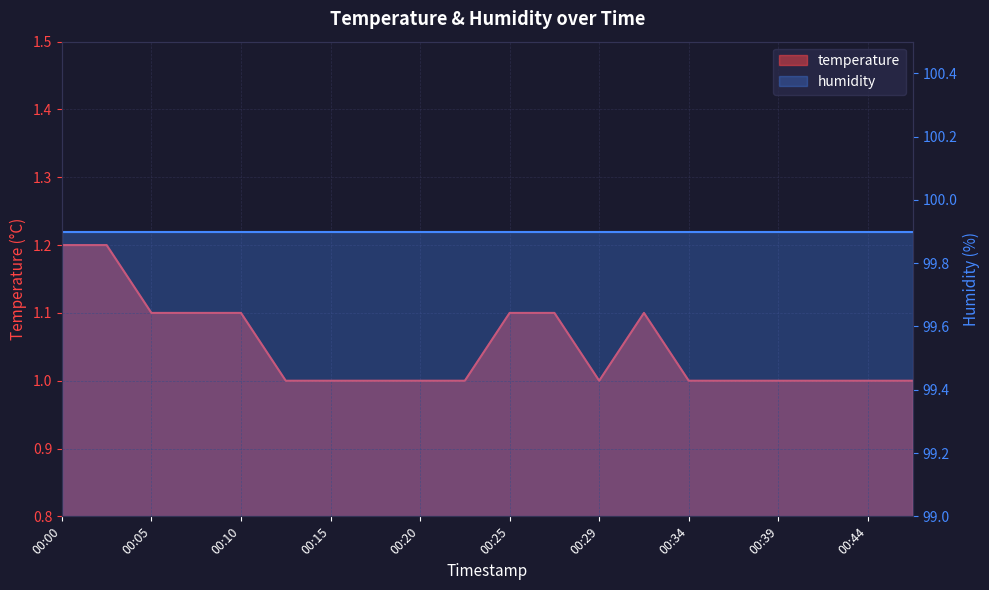

Reading left to right, transcribe all the data shown in this chart.

00:00=1.2	00:03=1.2	00:05=1.1	00:08=1.1	00:10=1.1	00:12=1.0	00:15=1.0	00:17=1.0	00:20=1.0	00:22=1.0	00:25=1.1	00:27=1.1	00:29=1.0	00:32=1.1	00:34=1.0	00:37=1.0	00:39=1.0	00:42=1.0	00:44=1.0	00:46=1.0